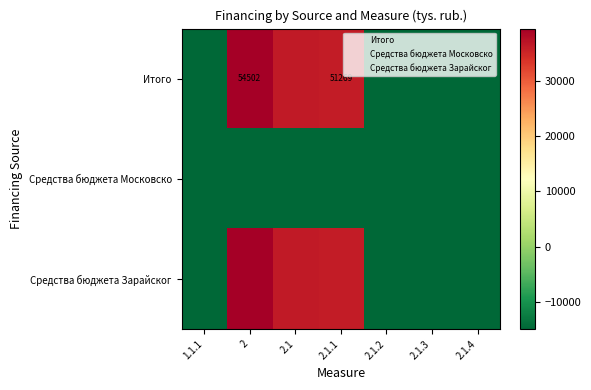

What is the total value across all series at 2.1.3?

-44812.9